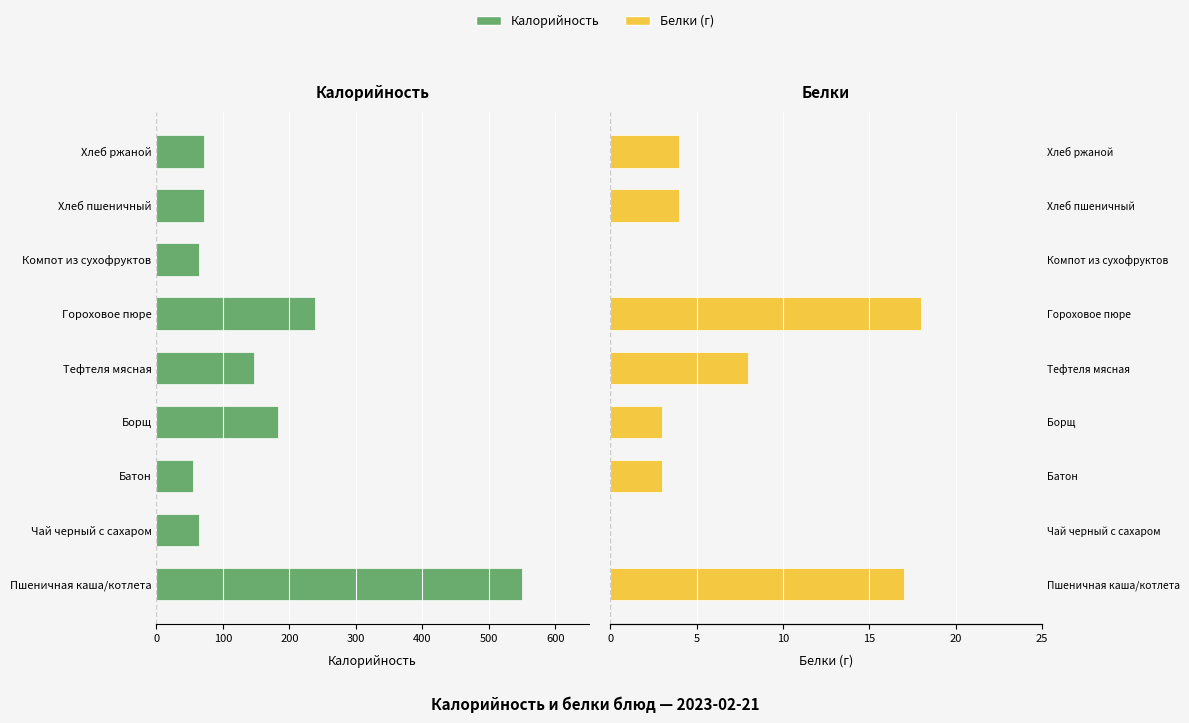

What is the average value of the Белки series?

6.3